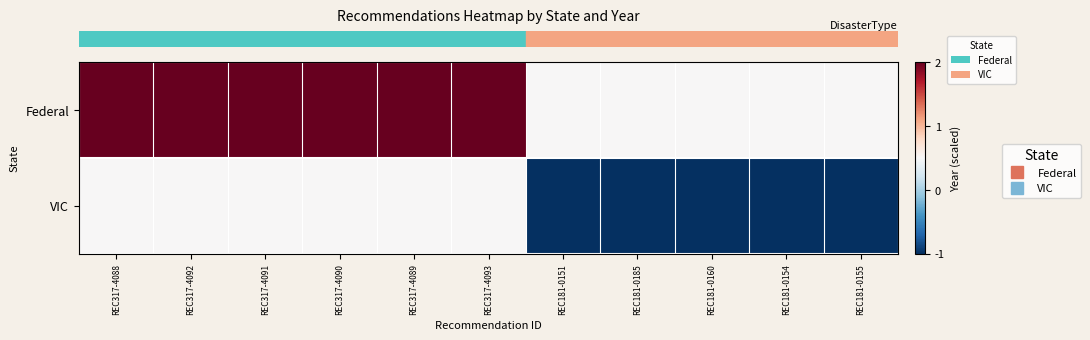

Between REC181-0185 and REC317-4088, which is larger?

REC317-4088